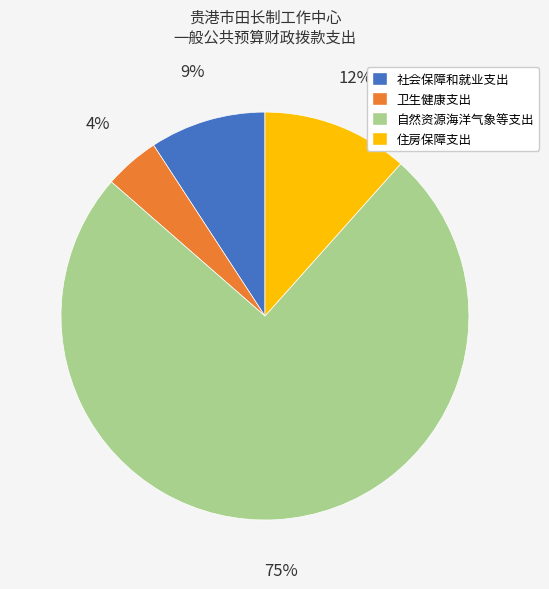

Is it true that 住房保障支出 is 12% of the pie?

True